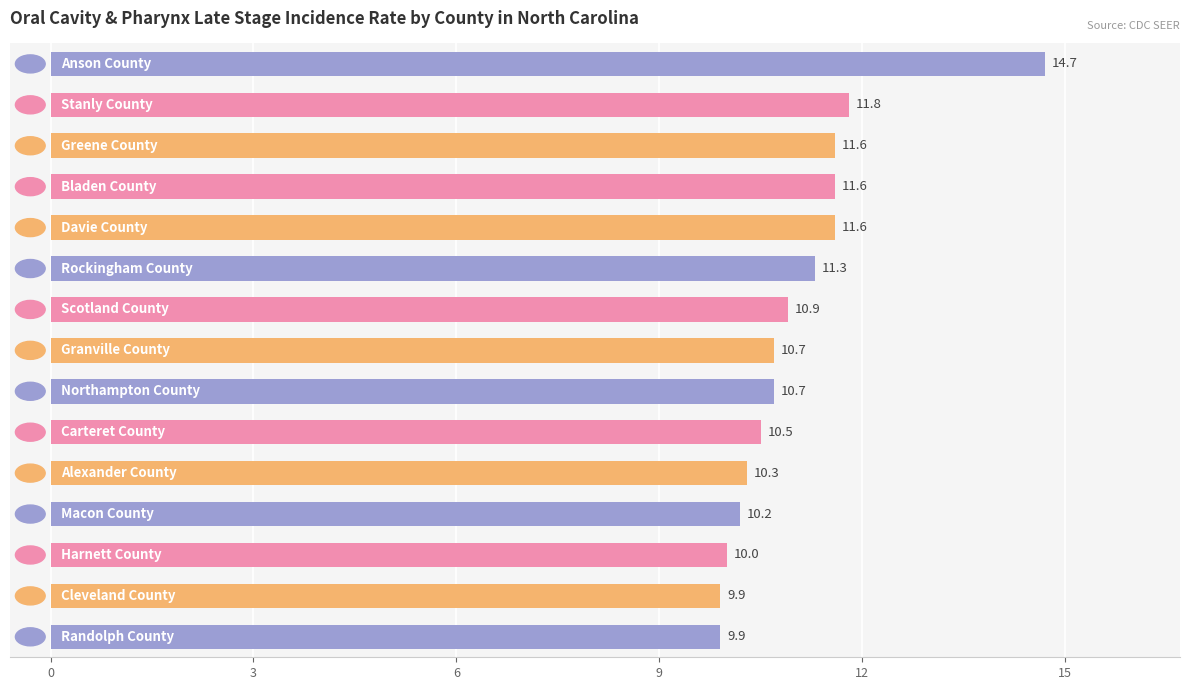

What is the minimum value shown in the chart?

9.9